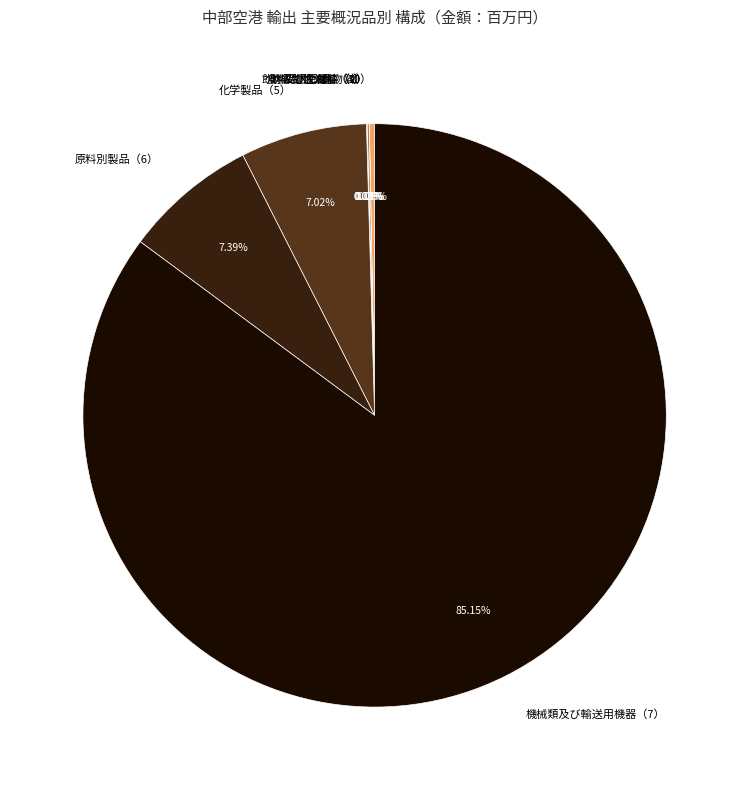

Is there a majority slice in this chart?

Yes